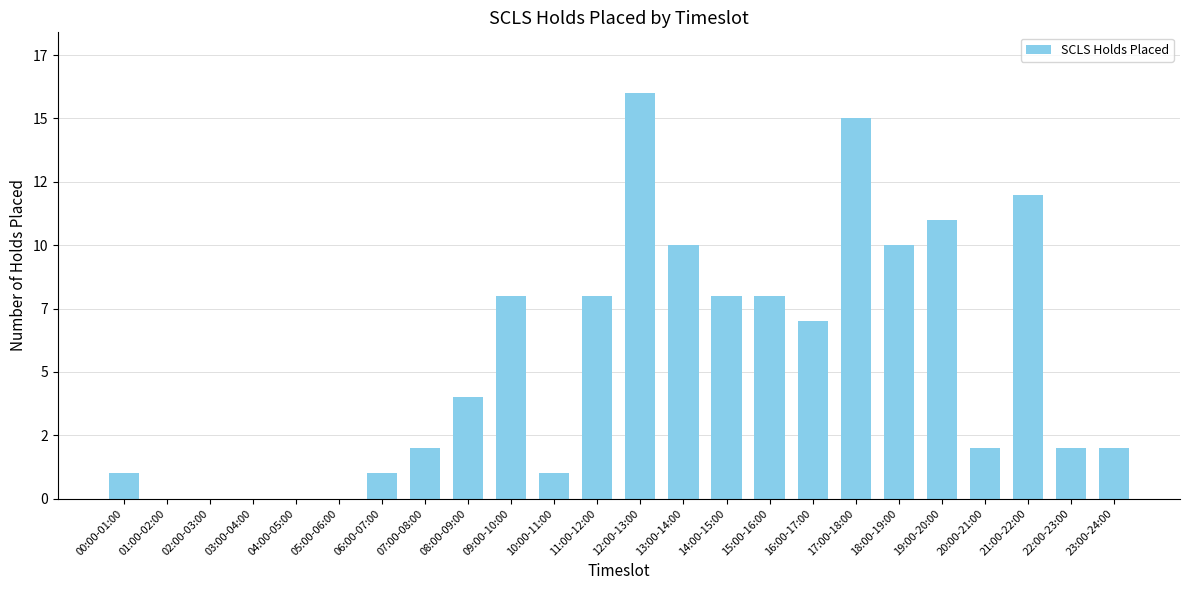

What is the ratio of the value at 20:00-21:00 to the value at 07:00-08:00?

1.0